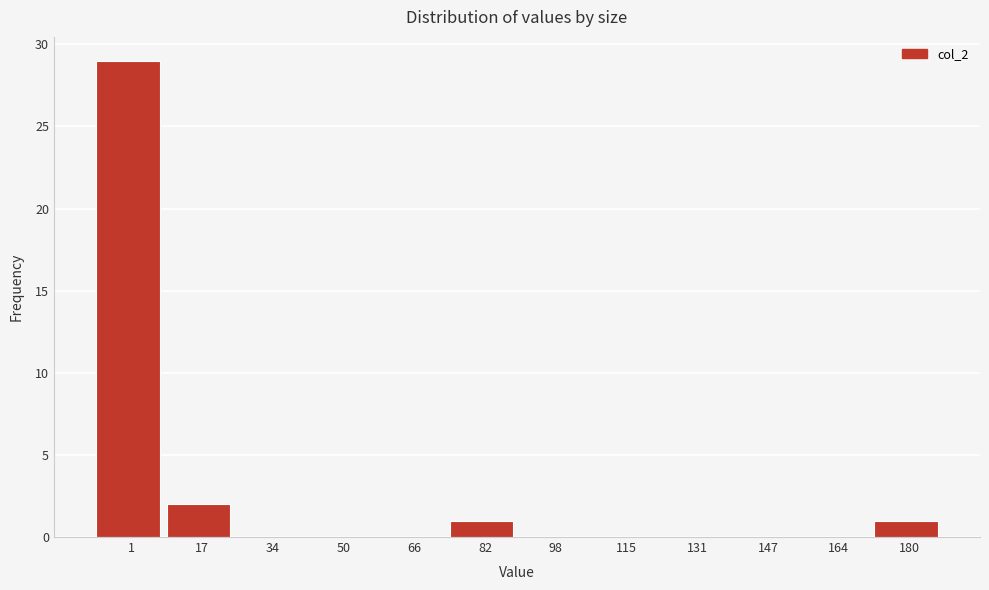

Reading right to left, transcribe all the data shown in this chart.

180=1	164=0	147=0	131=0	115=0	98=0	82=1	66=0	50=0	34=0	17=2	1=29